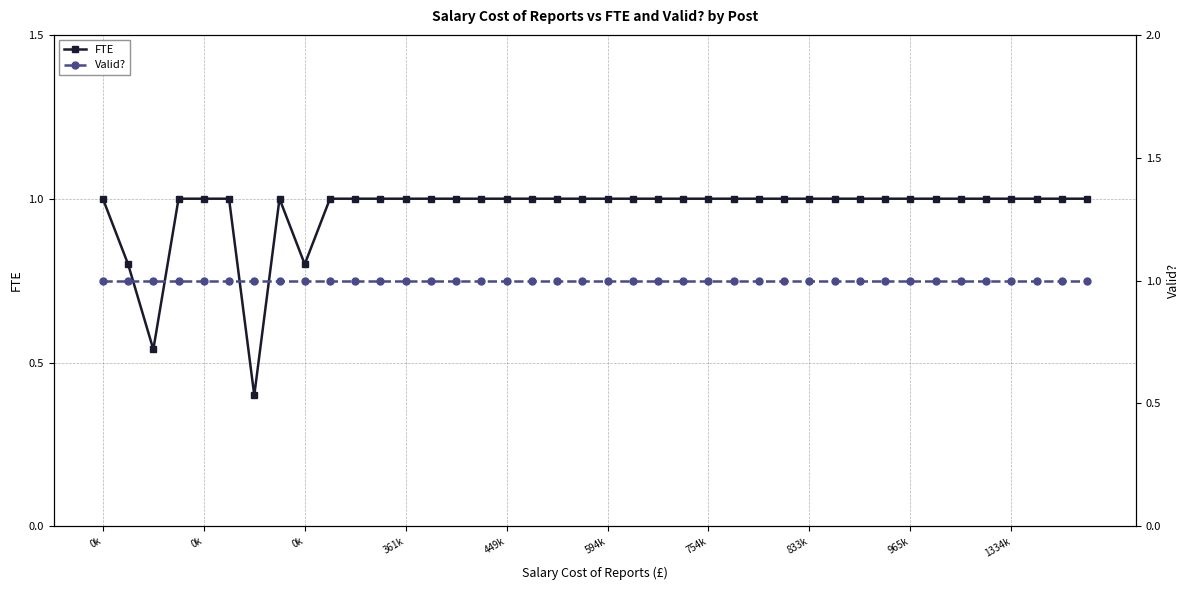

True or false: FTE has more than 0 interior local peaks.

True